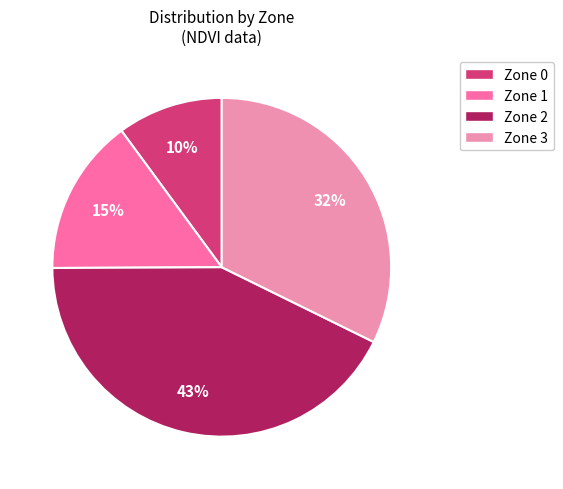

To the nearest percent, what is the combined percentage of Zone 2 and Zone 3?

75%